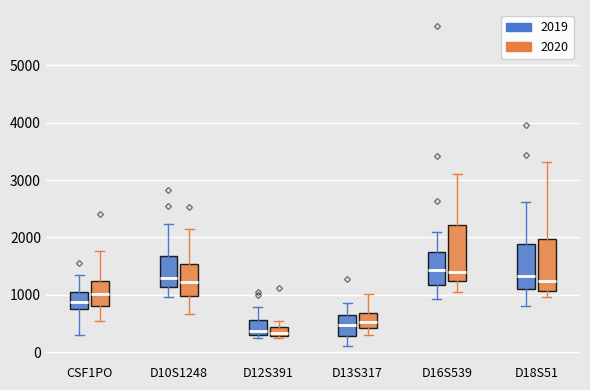

Reading left to right, read every box against the y-axis: the position of its median line, the range the box covers, and the ends of its whiskers. The values are not printed on the chart, so give them approximately, as read against the axis.

CSF1PO (2019): median 900, box 700 to 1100, whiskers 300 to 1400
CSF1PO (2020): median 1000, box 800 to 1200, whiskers 500 to 1800
D10S1248 (2019): median 1300, box 1100 to 1700, whiskers 1000 to 2200
D10S1248 (2020): median 1200, box 1000 to 1500, whiskers 700 to 2100
D12S391 (2019): median 400, box 300 to 600, whiskers 200 to 800
D12S391 (2020): median 300 (just above the box's lower edge), box 300 to 400, whiskers 200 to 500
D13S317 (2019): median 500, box 300 to 600, whiskers 100 to 900
D13S317 (2020): median 500, box 400 to 700, whiskers 300 to 1000
D16S539 (2019): median 1400, box 1200 to 1800, whiskers 900 to 2100
D16S539 (2020): median 1400, box 1200 to 2200, whiskers 1000 to 3100
D18S51 (2019): median 1300, box 1100 to 1900, whiskers 800 to 2600
D18S51 (2020): median 1200, box 1100 to 2000, whiskers 1000 to 3300